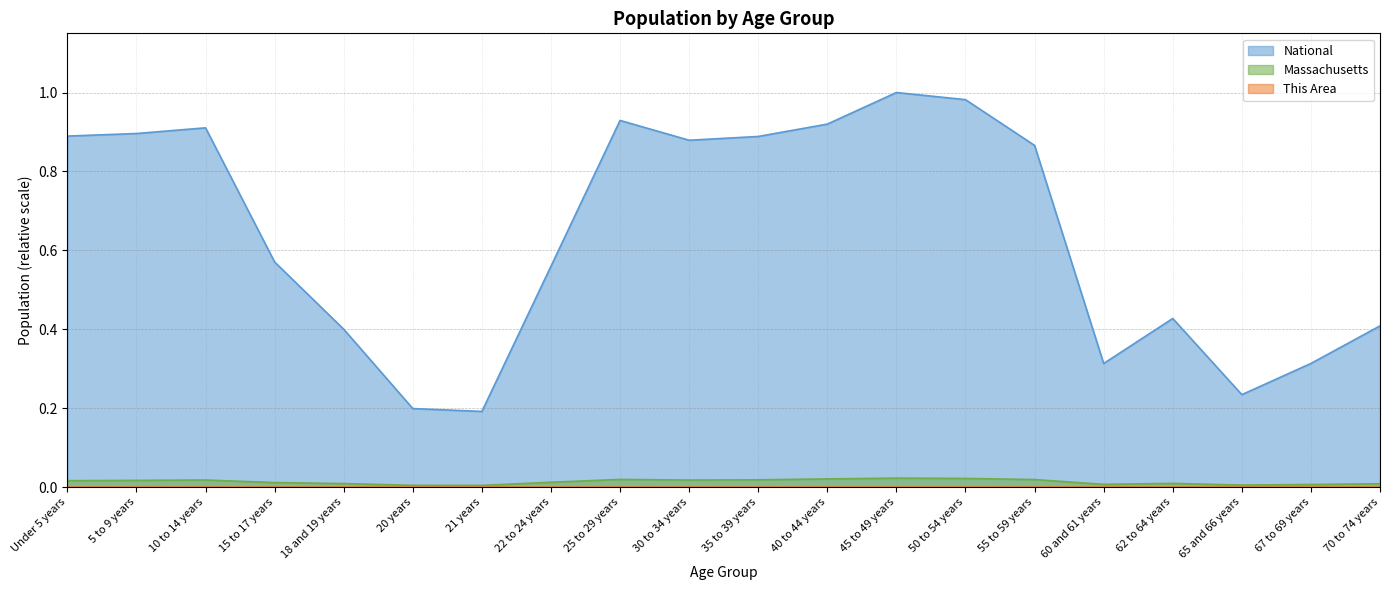

Is the value of National at 15 to 17 years greater than the value of This Area at 45 to 49 years?

Yes